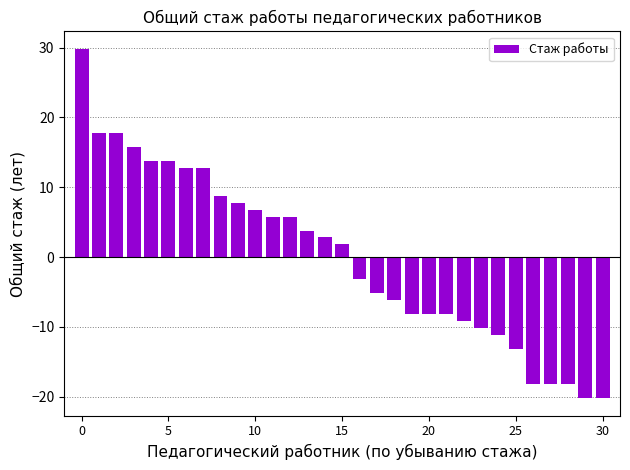

What is the minimum value shown in the chart?

-20.2